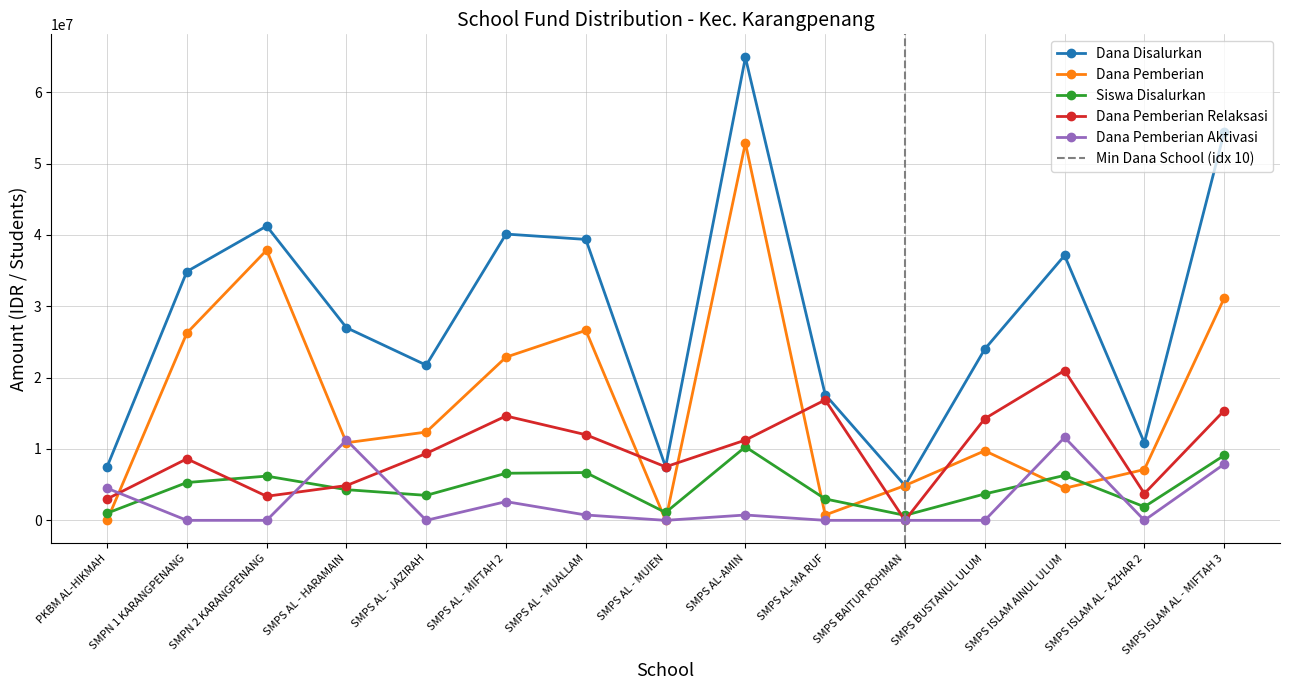

What position from the right is SMPS BUSTANUL ULUM?

4